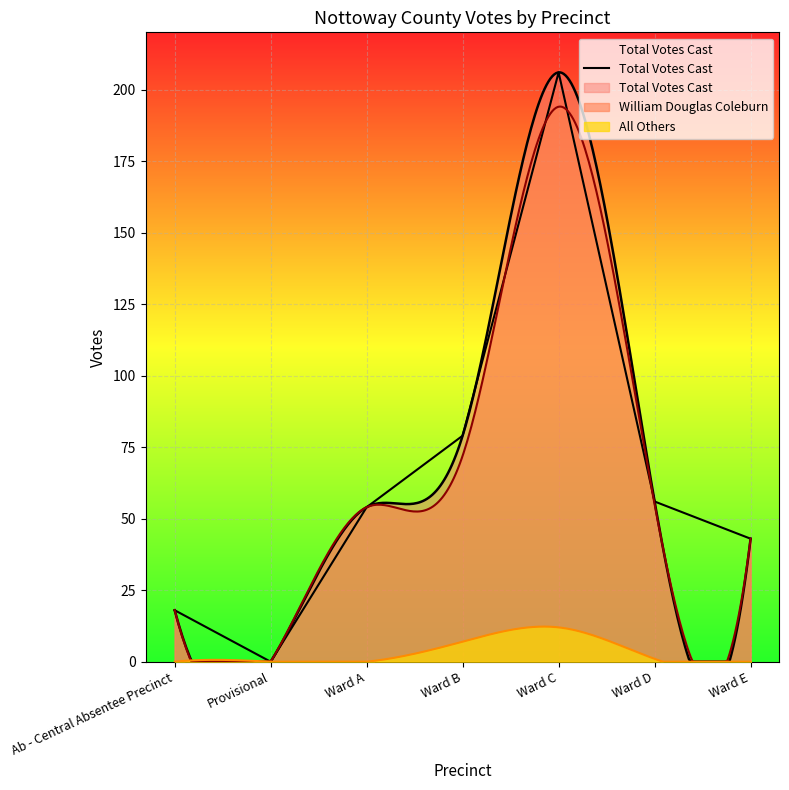

Rank the categories by value from lowest to highest.

Provisional, Ab - Central Absentee Precinct, Ward E, Ward A, Ward D, Ward B, Ward C